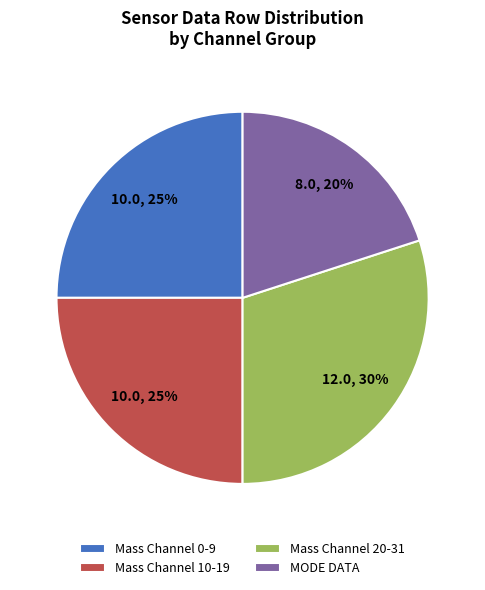

Is it true that Mass Channel 0-9 is 25% of the pie?

True